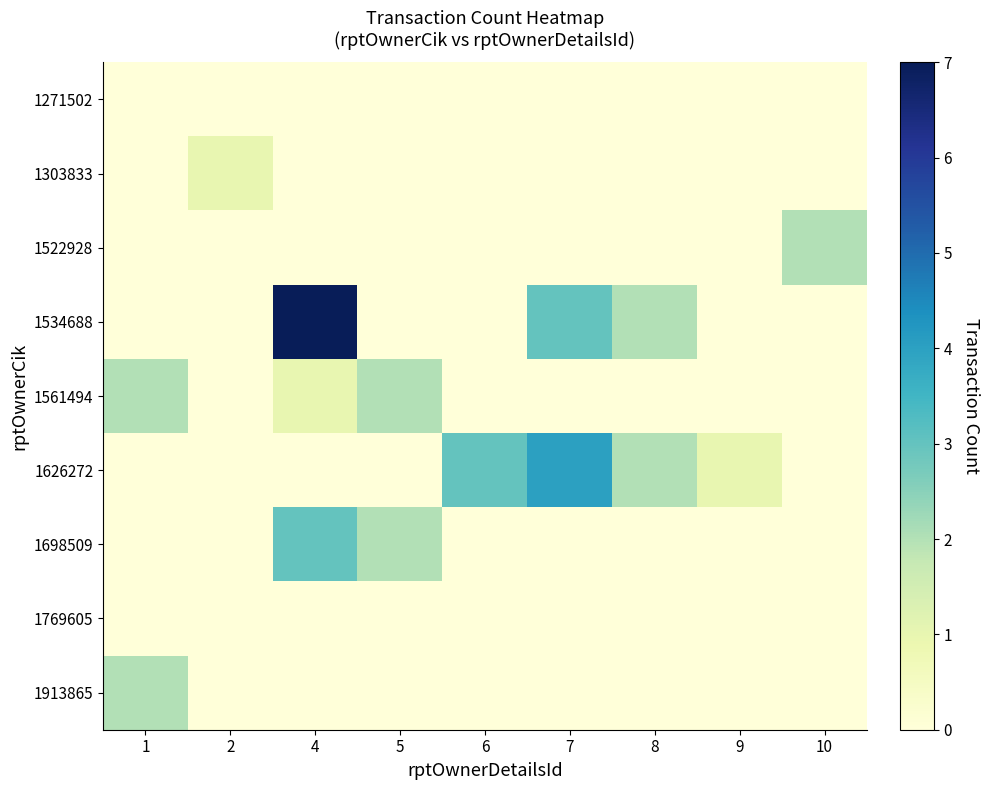

Which series has the largest range (max minus min)?

1534688